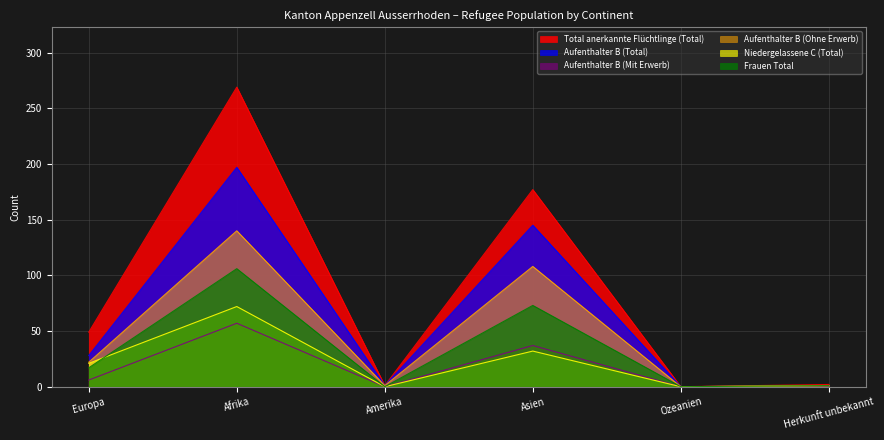

Reading right to left, transcribe all the data shown in this chart.

Total anerkannte Flüchtlinge (Total): Herkunft unbekannt=2	Ozeanien=0	Asien=177	Amerika=1	Afrika=269	Europa=49
Aufenthalter B (Total): Herkunft unbekannt=1	Ozeanien=0	Asien=145	Amerika=1	Afrika=197	Europa=28
Aufenthalter B (Mit Erwerb): Herkunft unbekannt=0	Ozeanien=0	Asien=37	Amerika=0	Afrika=57	Europa=6
Aufenthalter B (Ohne Erwerb): Herkunft unbekannt=1	Ozeanien=0	Asien=108	Amerika=1	Afrika=140	Europa=22
Niedergelassene C (Total): Herkunft unbekannt=1	Ozeanien=0	Asien=32	Amerika=0	Afrika=72	Europa=21
Frauen Total: Herkunft unbekannt=1	Ozeanien=0	Asien=73	Amerika=0	Afrika=106	Europa=17